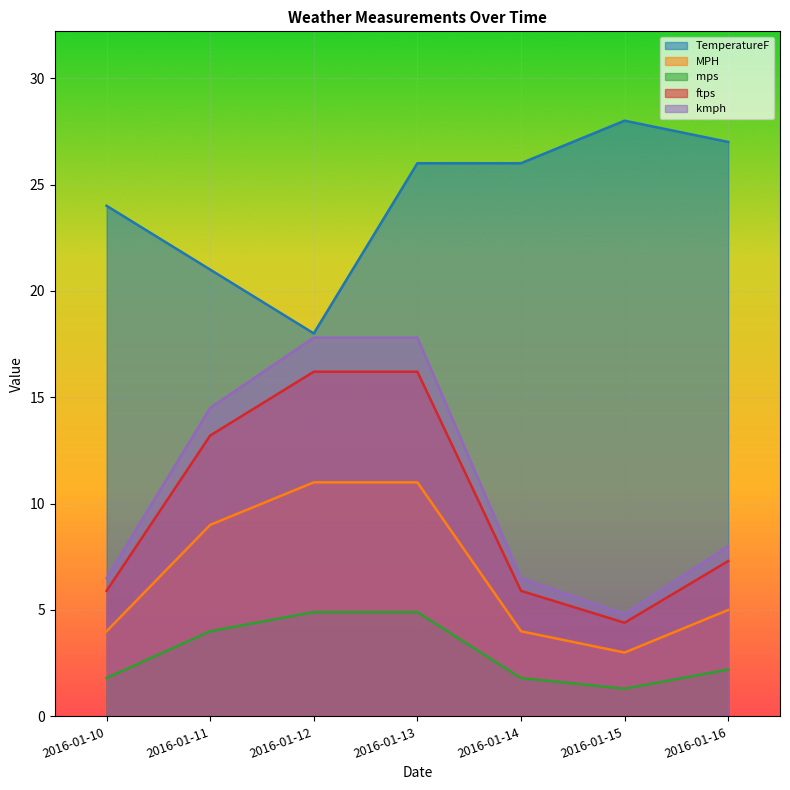

What is the spread (max minus min) of values at 2016-01-11?

17.0